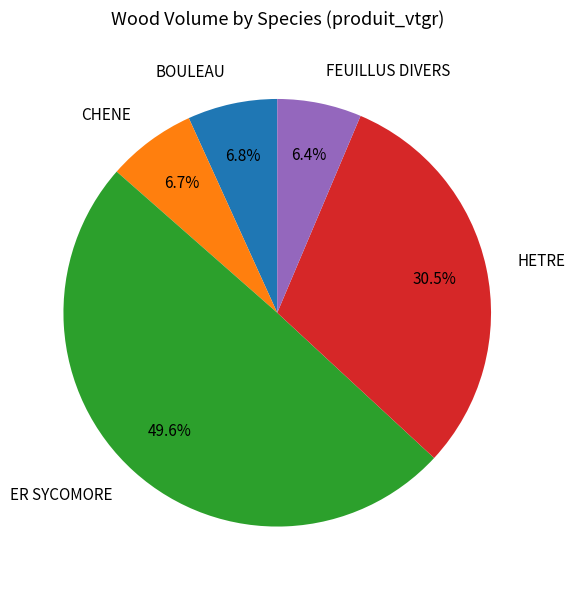

Which slice is the largest?

ER SYCOMORE